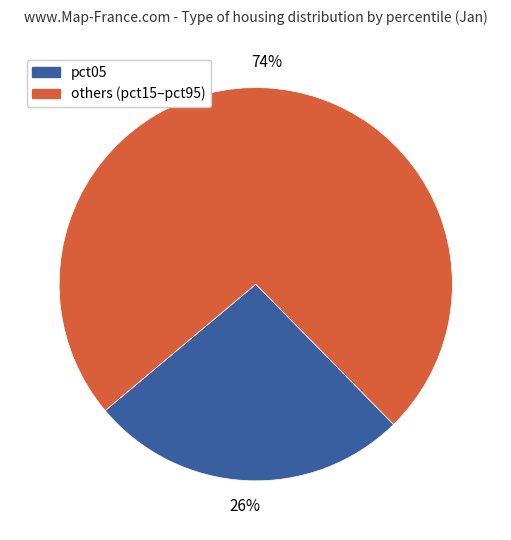

Does any single category account for the majority?

Yes